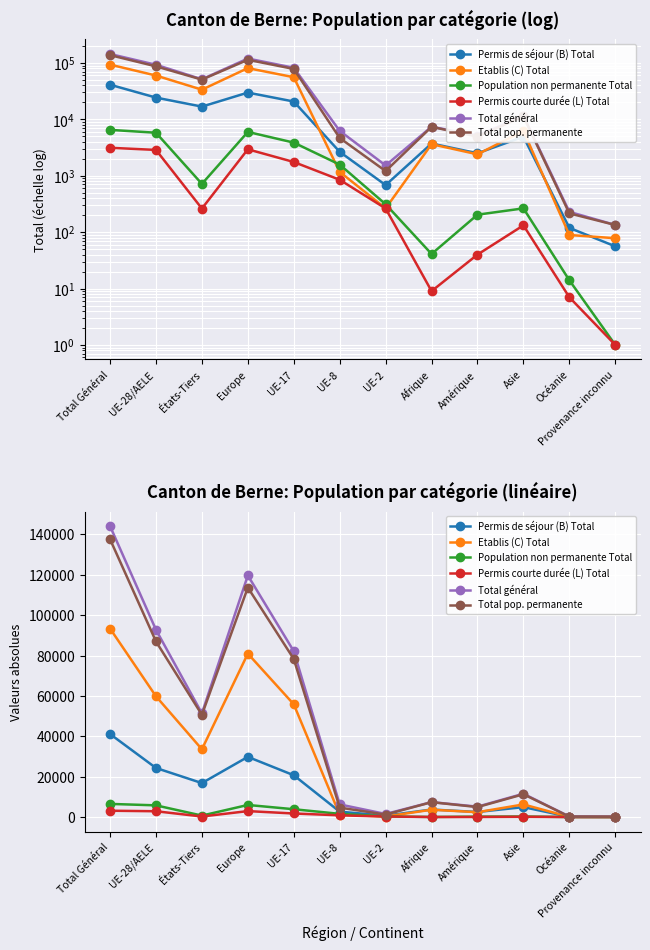

List the series in order of their peak value, lowest first.

Permis courte durée (L) Total, Population non permanente Total, Permis de séjour (B) Total, Etablis (C) Total, Total pop. permanente, Total général